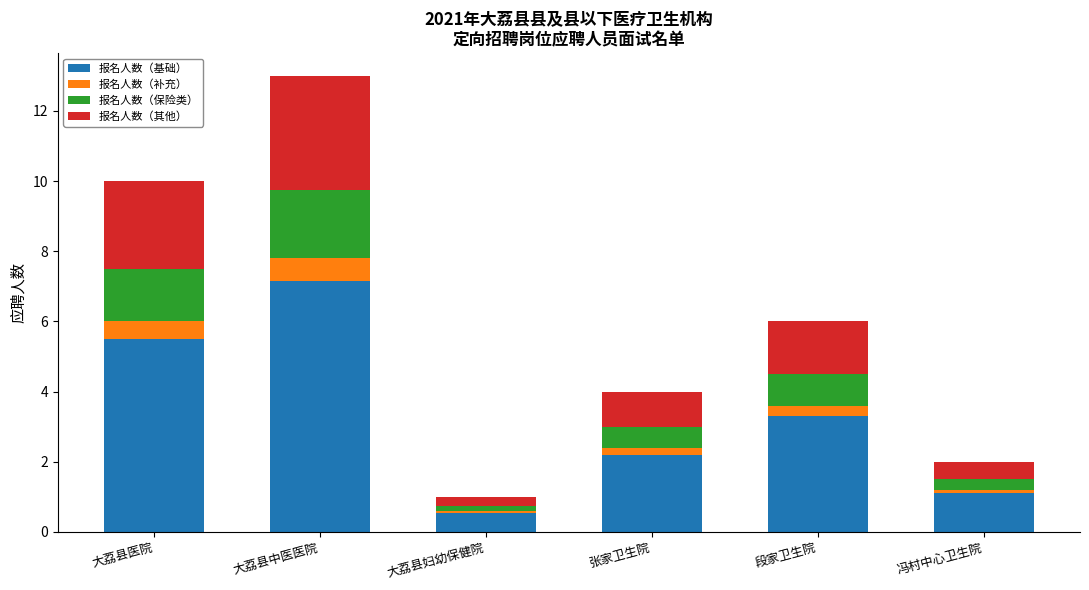

Which category has the lowest value in the 报名人数（基础） series?

大荔县妇幼保健院